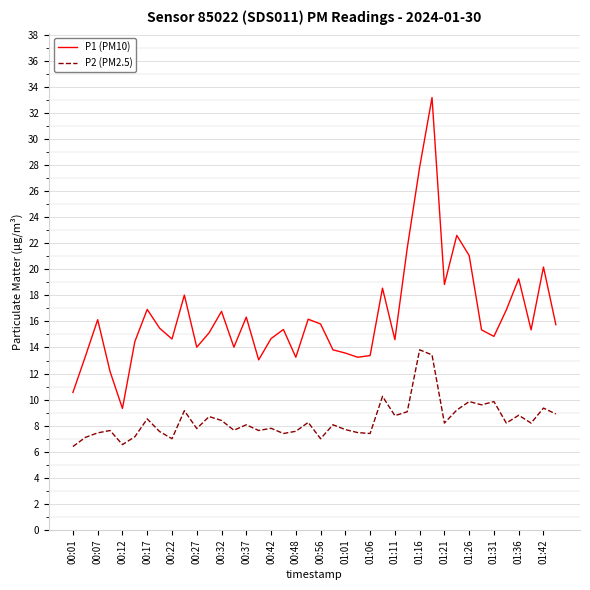

True or false: P2 (PM2.5) and P1 (PM10) cross at least once.

False